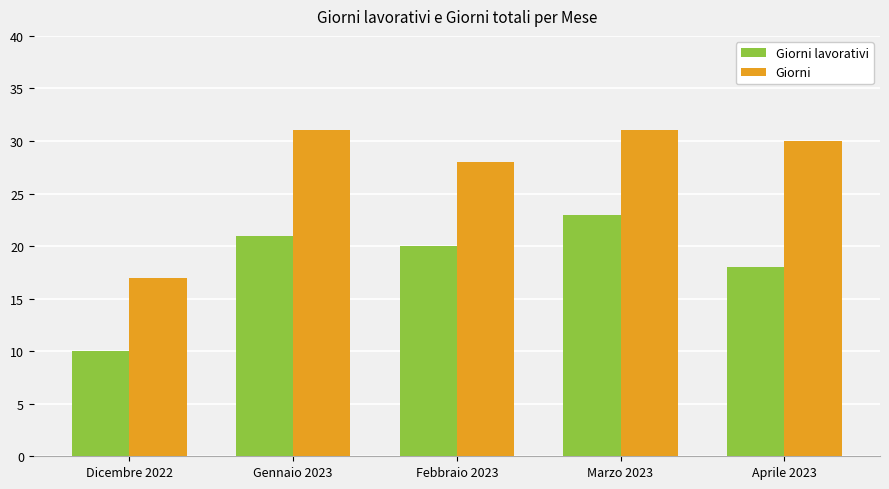

What are all the series names shown in the legend?

Giorni lavorativi, Giorni